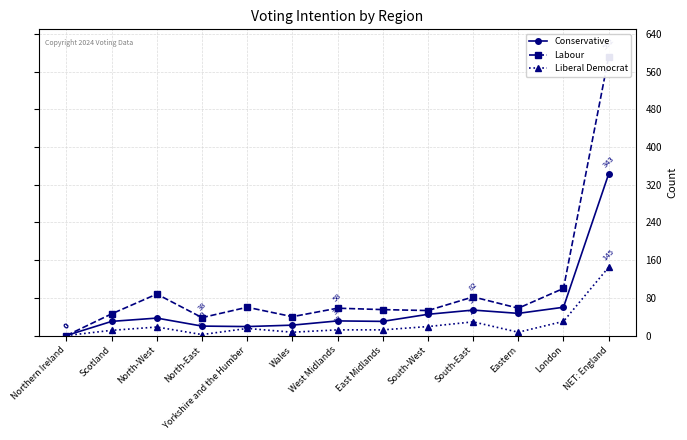

What is the difference between the Conservative values at East Midlands and Eastern?

17